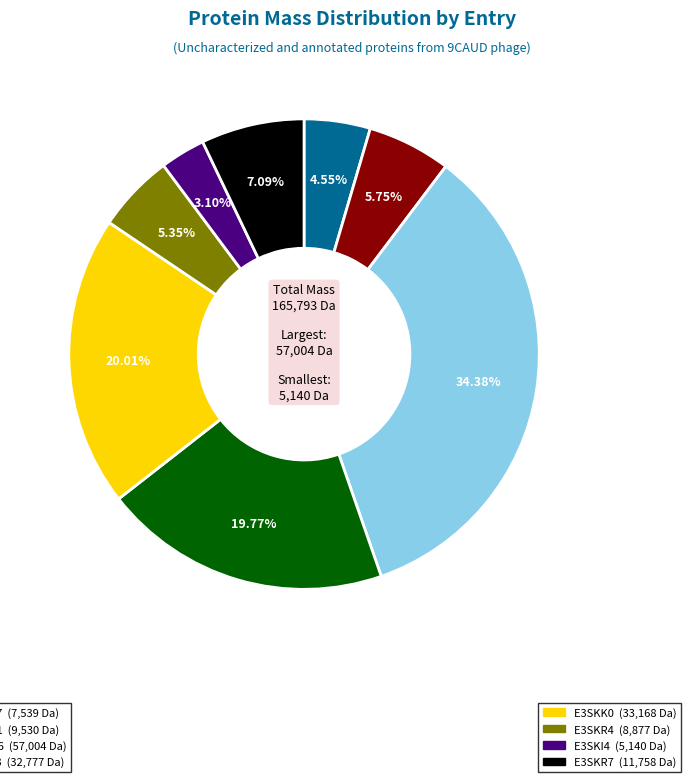

Does any single category account for the majority?

No